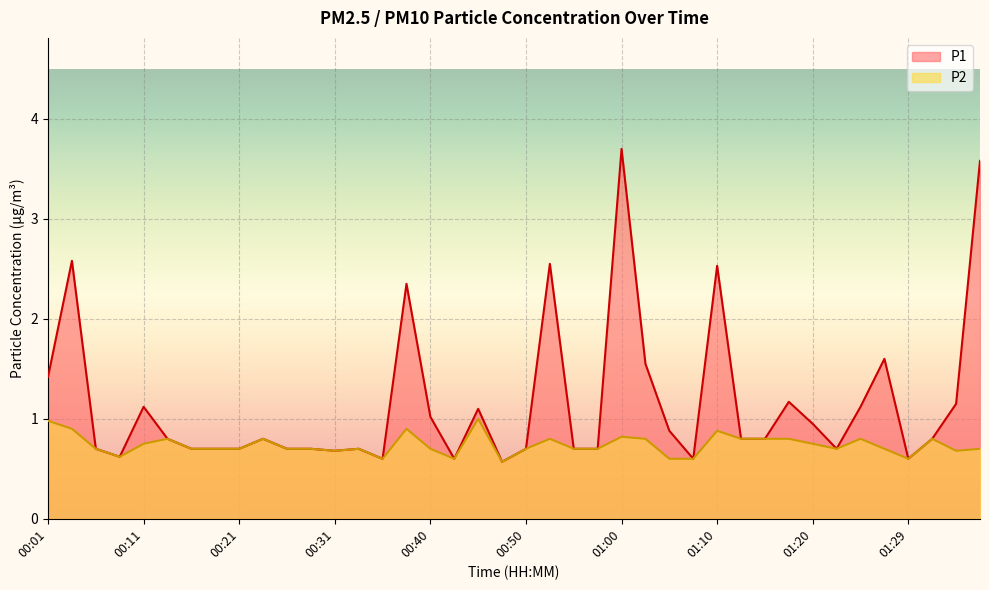

Count the number of data series in this chart.

2